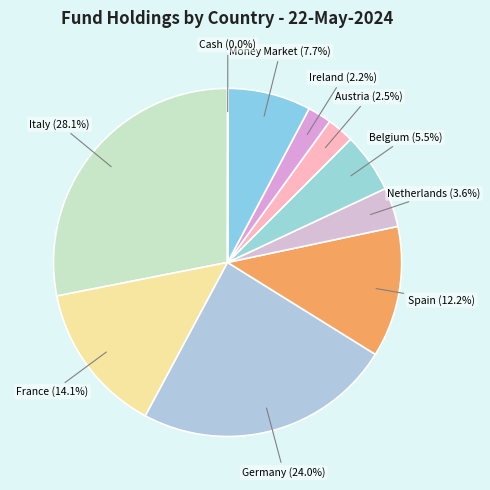

What is the total percentage of Belgium and France?

19.6%